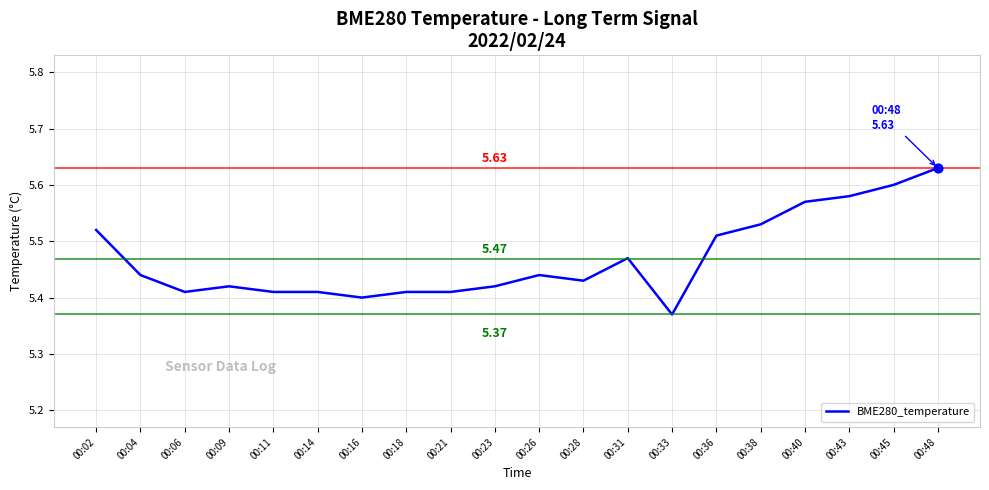

What is the ratio of the value at 00:31 to the value at 00:48?

1.0